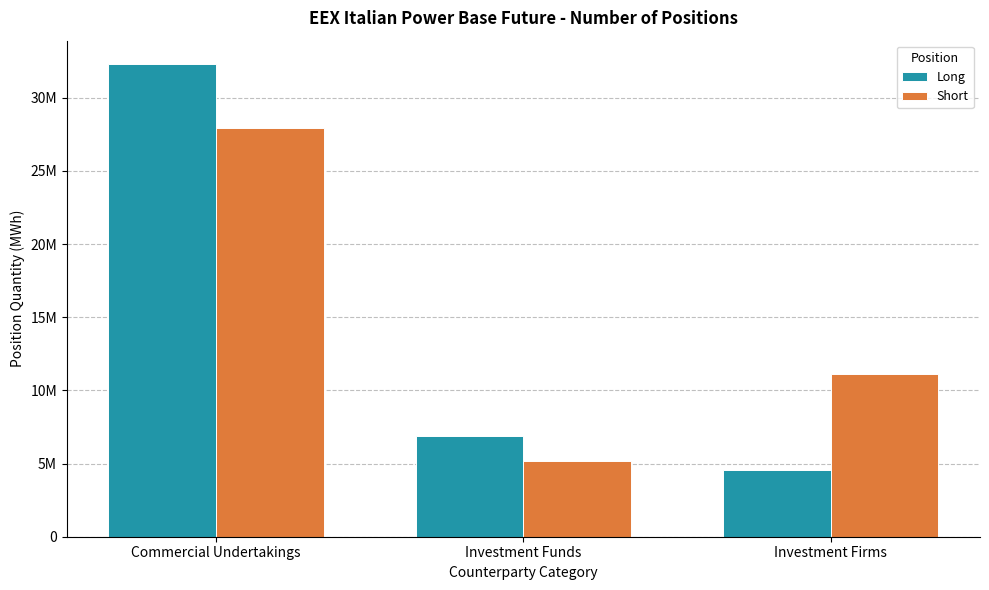

What is the difference between the maximum and minimum values in the Short series?

22768277